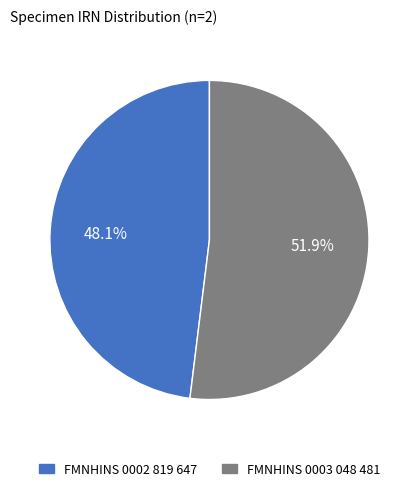

How many segments does this pie chart have?

2